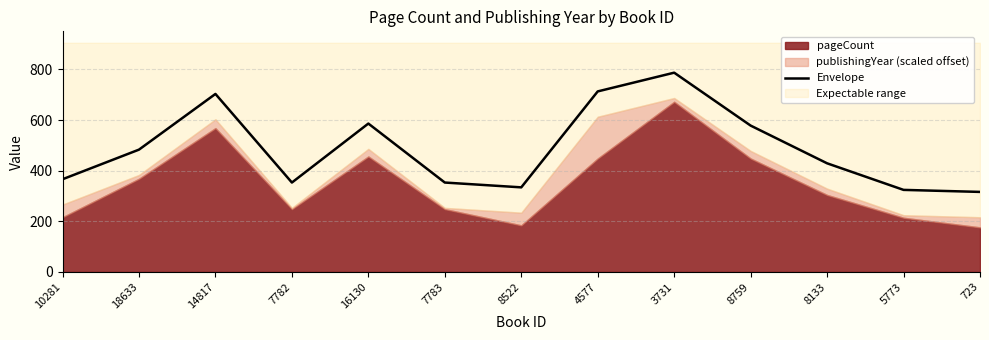

Reading left to right, list all the values displayed in this chart.

366	483	703	353	586	353	334	713	787	578	429	324	316